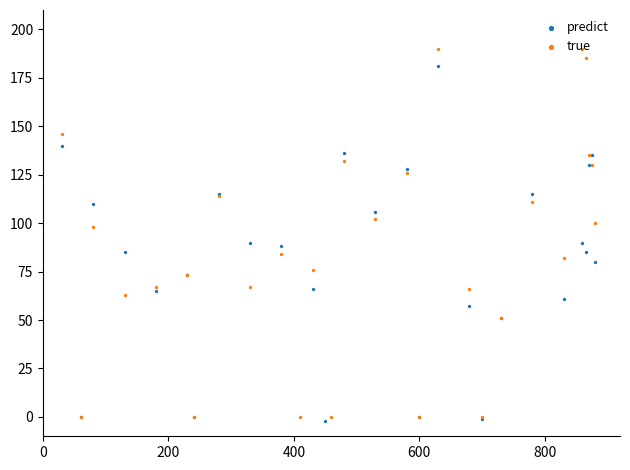

Which series contains the lowest Y value?

predict